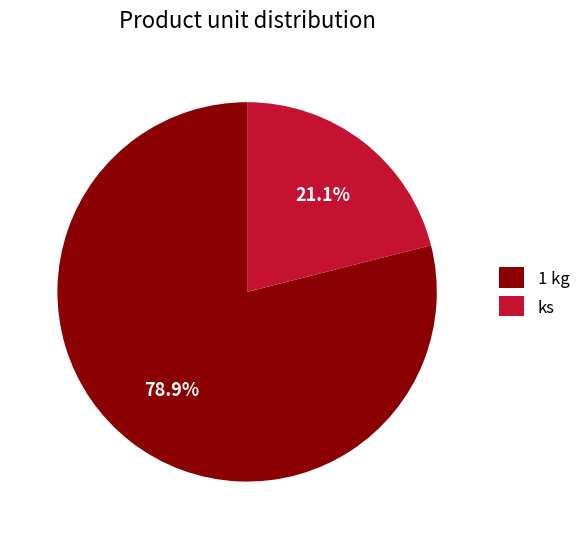

To the nearest percent, what is the average slice percentage?

50%